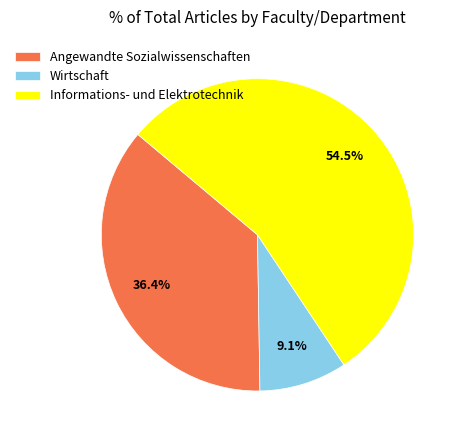

Which slice is the smallest?

Wirtschaft